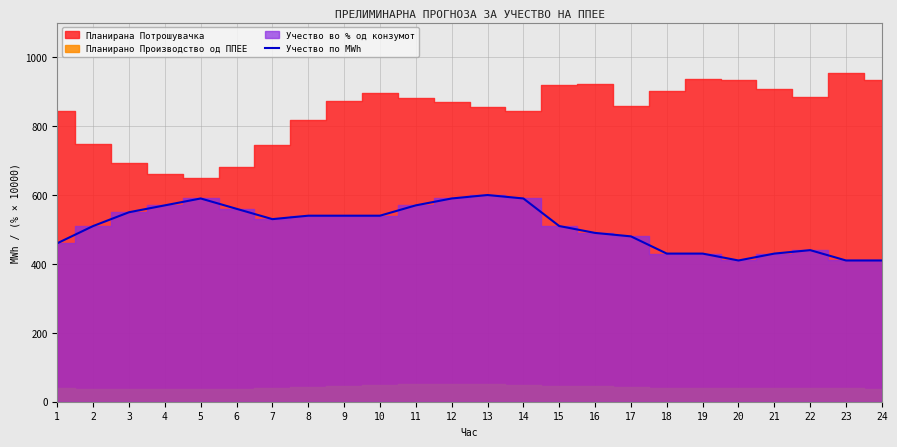

What is the approximate value at 1?

460.0